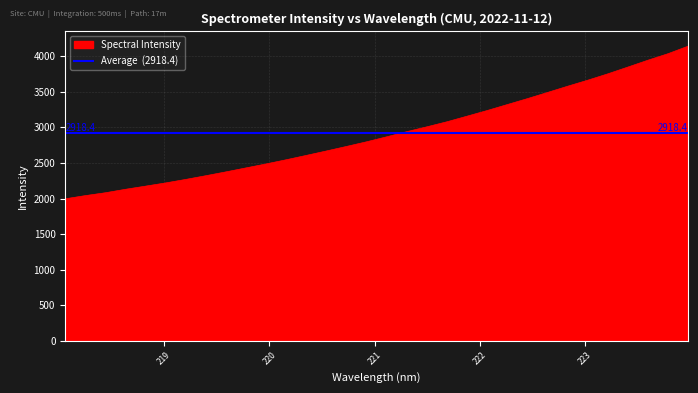

What is the label of the 23rd point from the left?

222.263